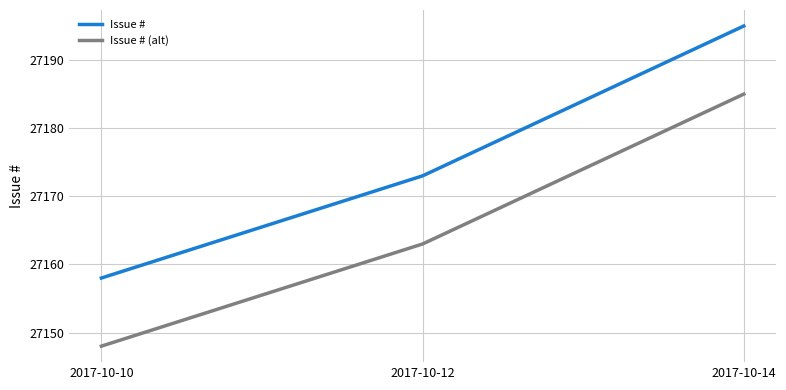

What are all the series names shown in the legend?

Issue #, Issue # (alt)